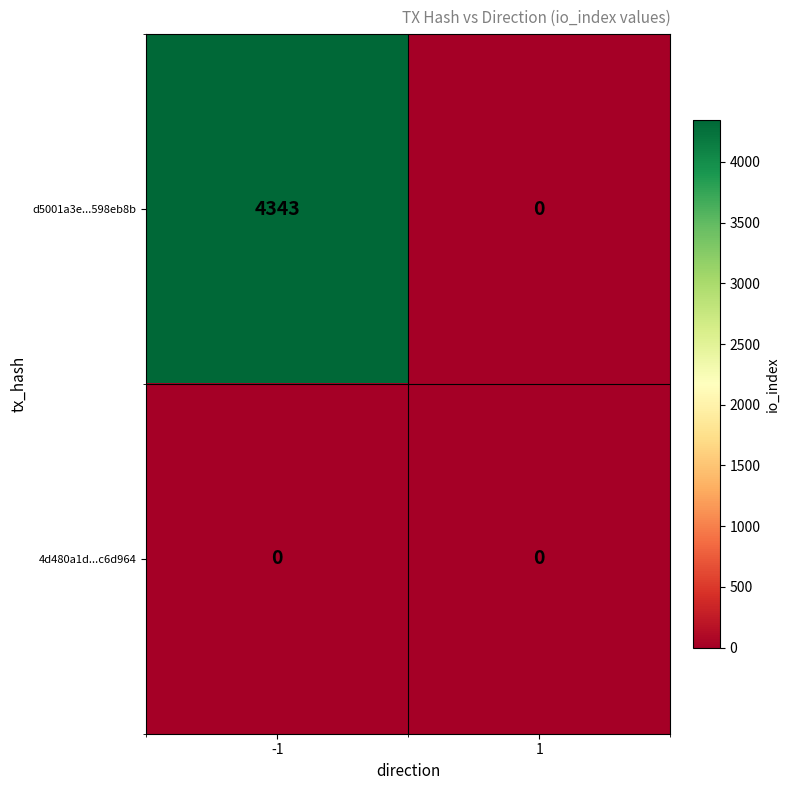

At how many categories does at least one series exceed 96?

1